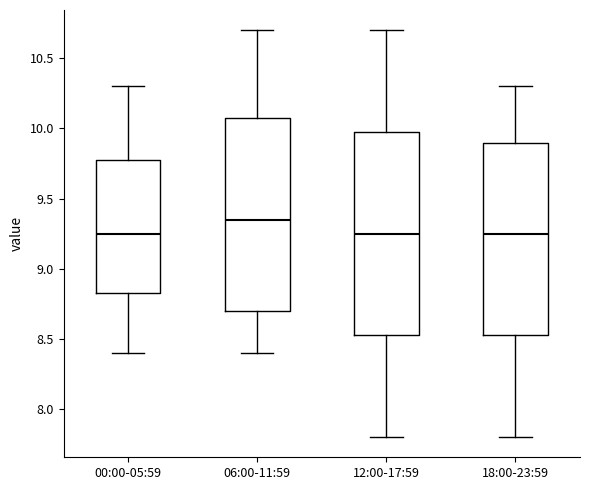

Reading left to right, transcribe this box plot: for each box, give where its median line is, the range the box spans, and where its two whiskers end, as read against the y-axis. The values are not printed on the chart, so give them approximately, as read against the axis.

00:00-05:59: median 9.25, box 8.85 to 9.80, whiskers 8.40 to 10.30
06:00-11:59: median 9.35, box 8.70 to 10.10, whiskers 8.40 to 10.70
12:00-17:59: median 9.25, box 8.55 to 10.00, whiskers 7.80 to 10.70
18:00-23:59: median 9.25, box 8.55 to 9.90, whiskers 7.80 to 10.30